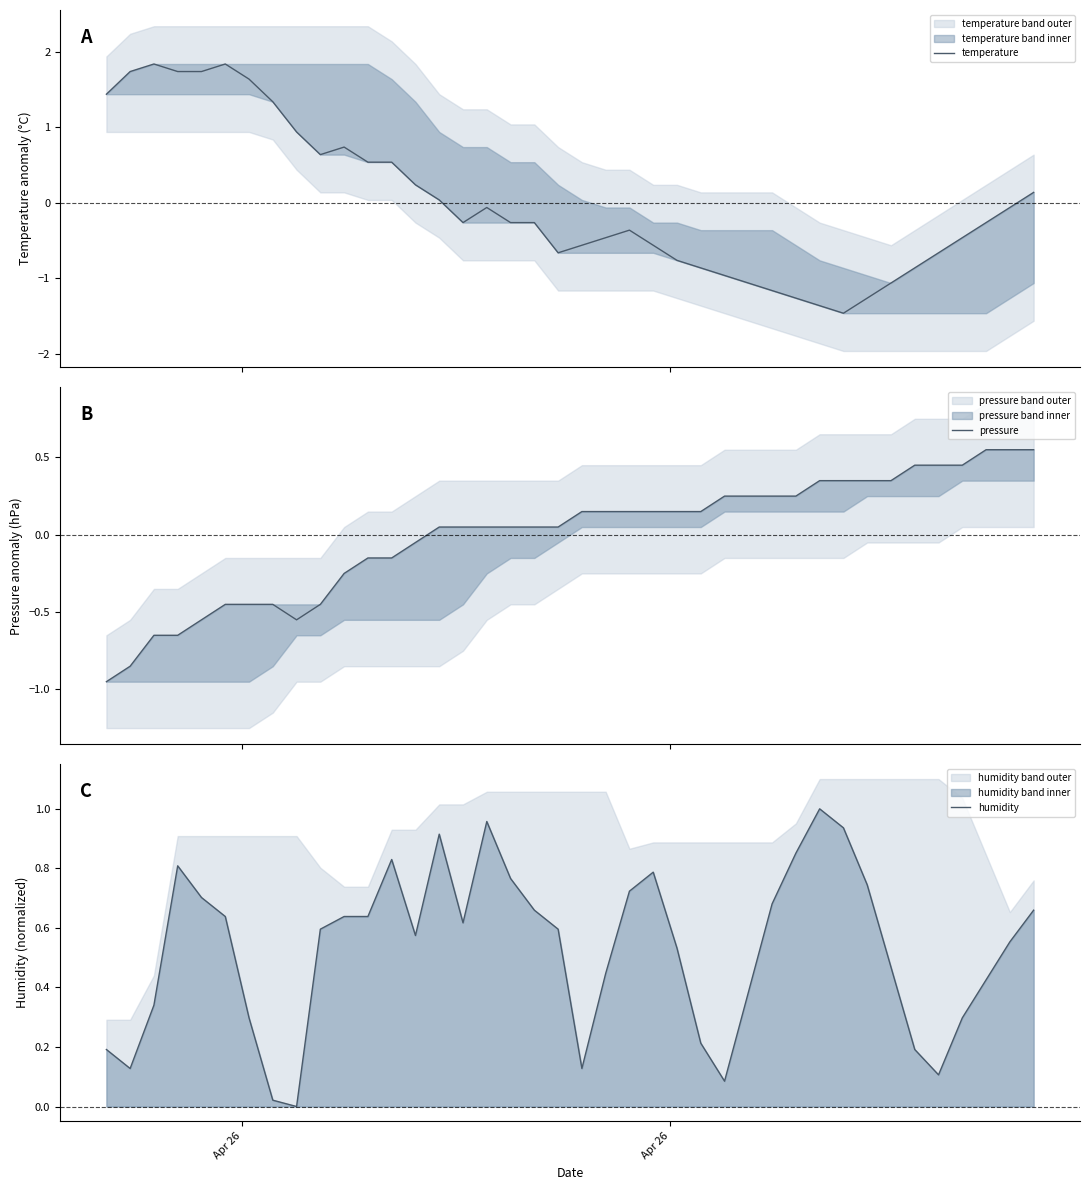

Which category has the lowest value in the pressure series?

Apr 26